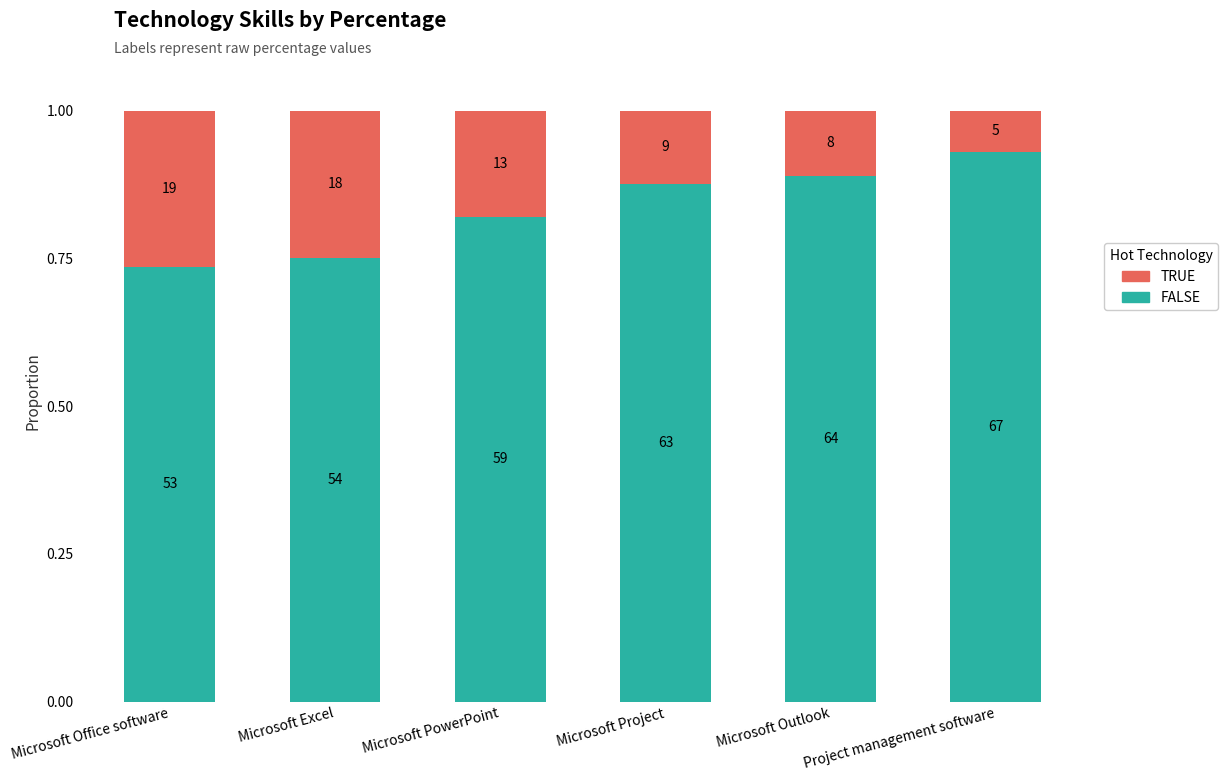

True or false: FALSE has a value of 1.1 at Microsoft Excel.

False